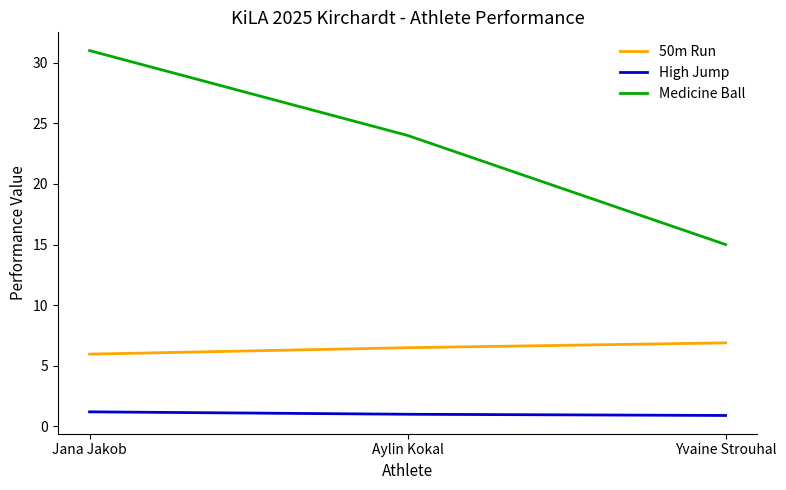

Rank the series by their maximum value, from highest to lowest.

Medicine Ball, 50m Run, High Jump